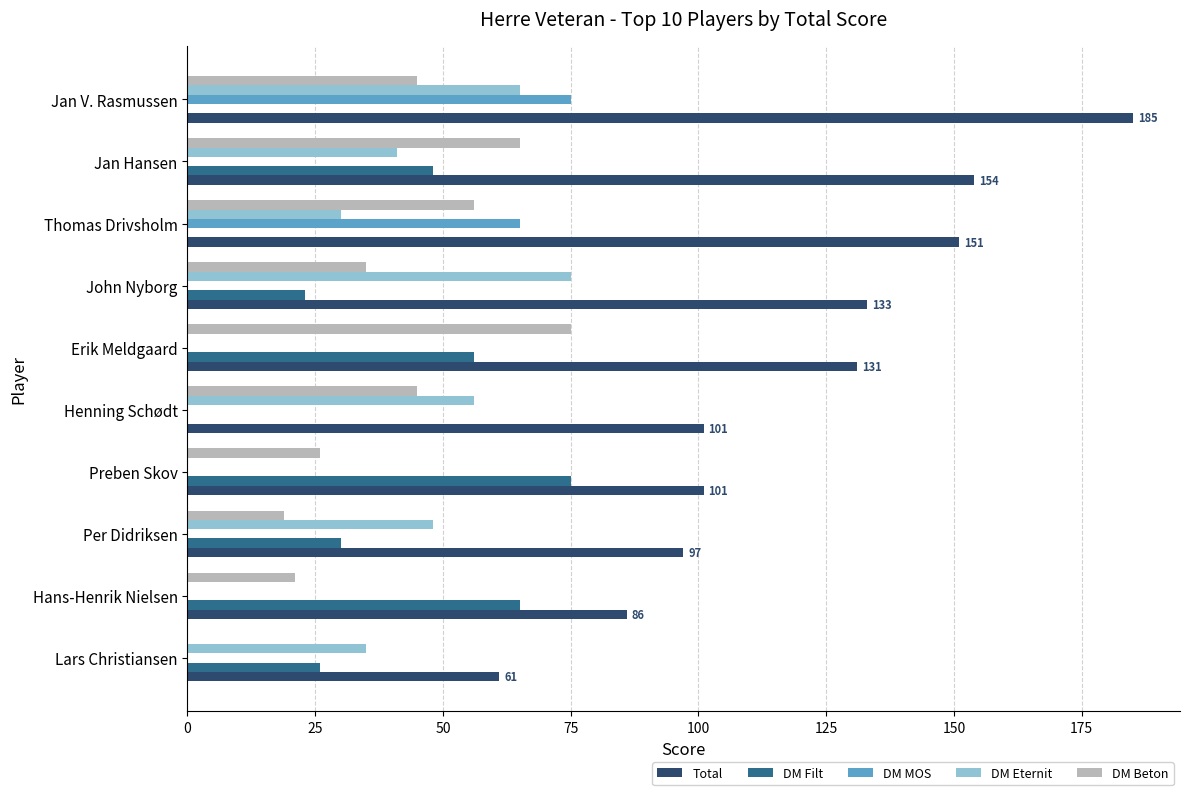

The DM Filt series shows 23 at John Nyborg. True or false?

True